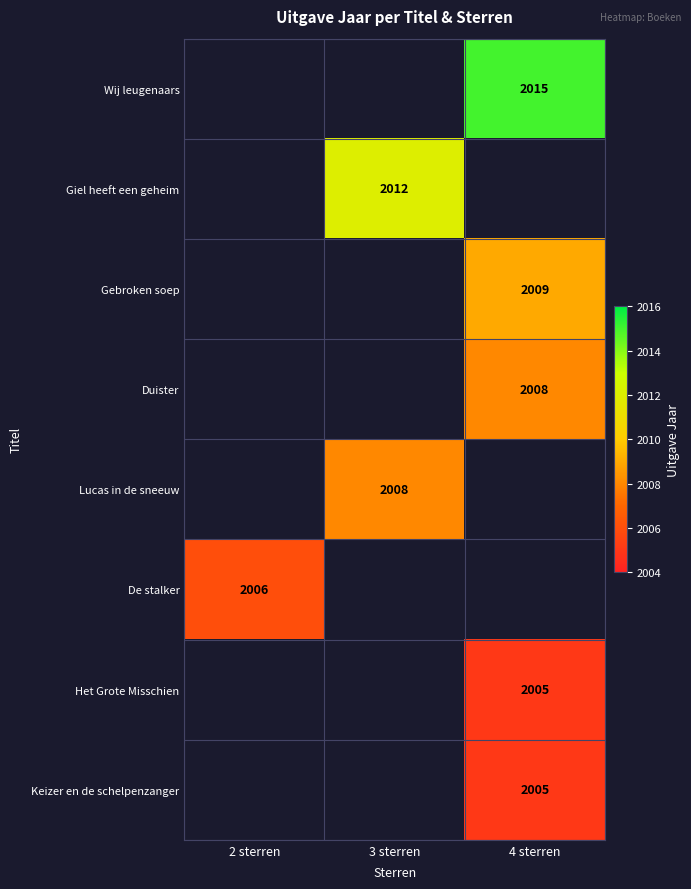

At which category does the chart reach its peak across all series?

4 sterren